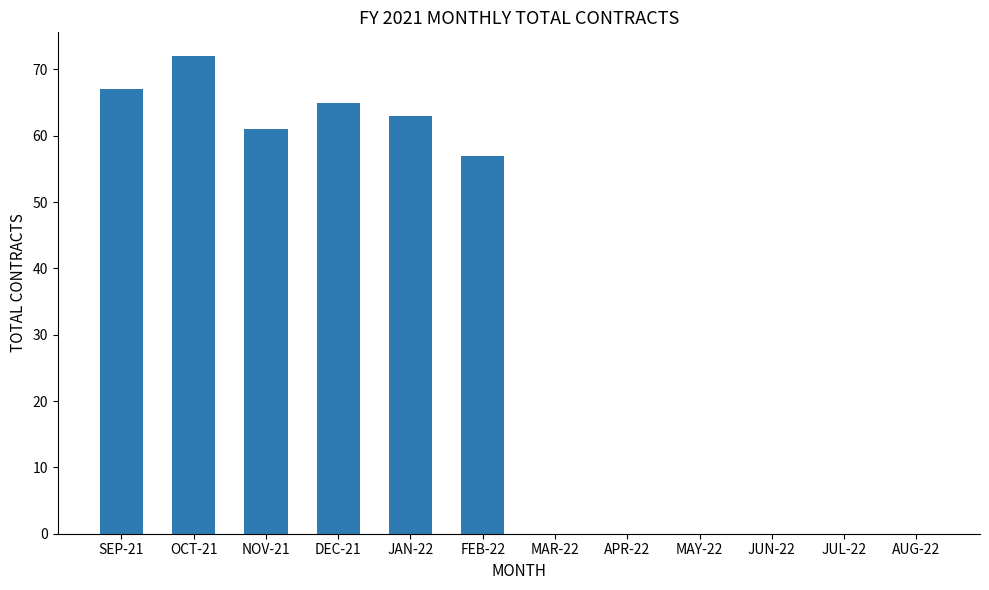

How many categories are shown in the chart?

12